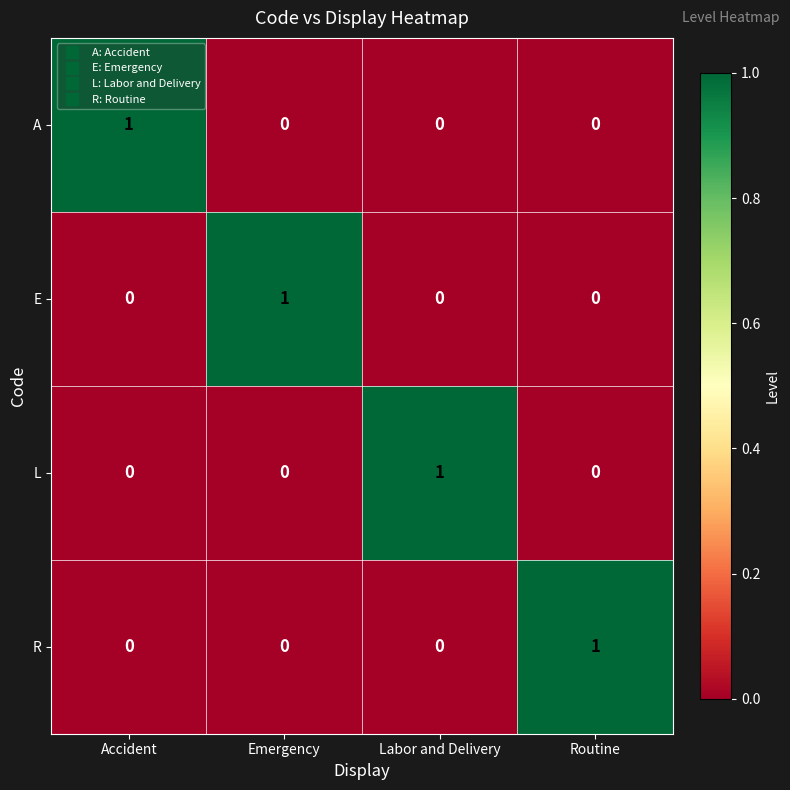

Which category has the highest value in the R series?

Routine